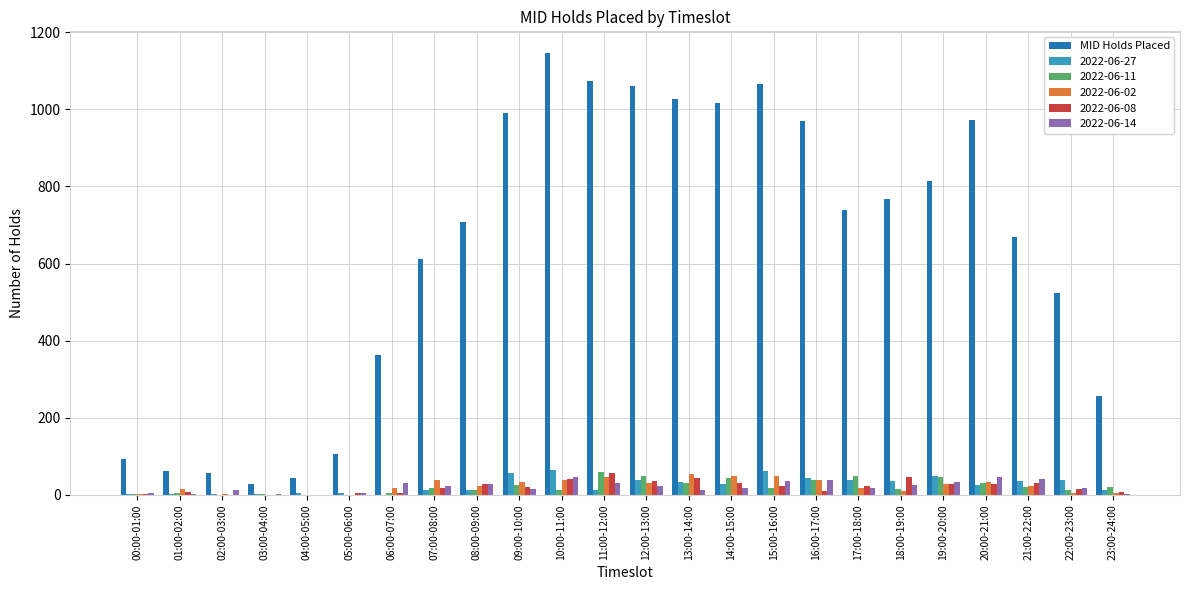

What is the greatest value displayed?

1145